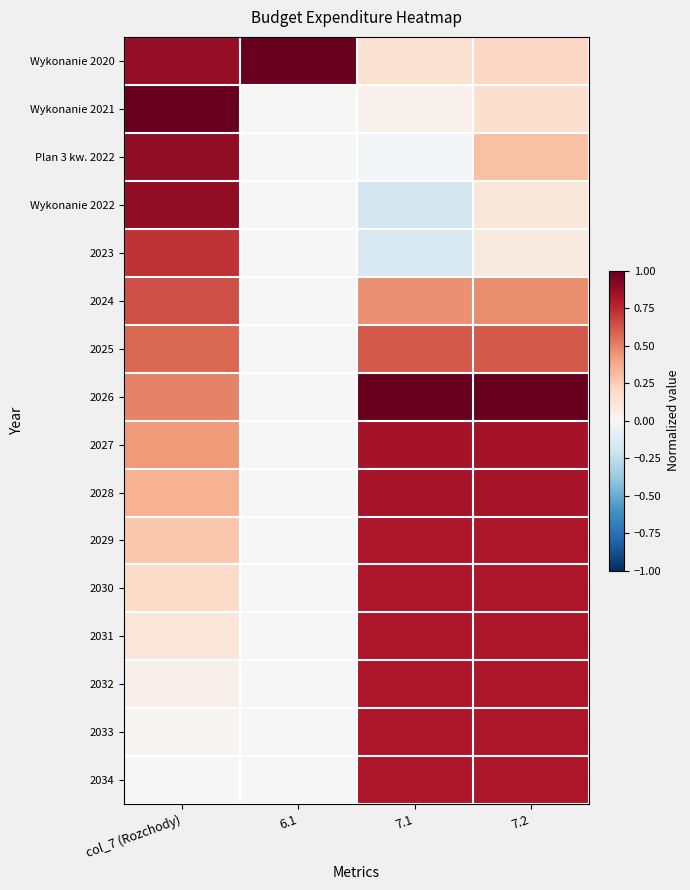

At which category is the sum across all series the highest?

7.2